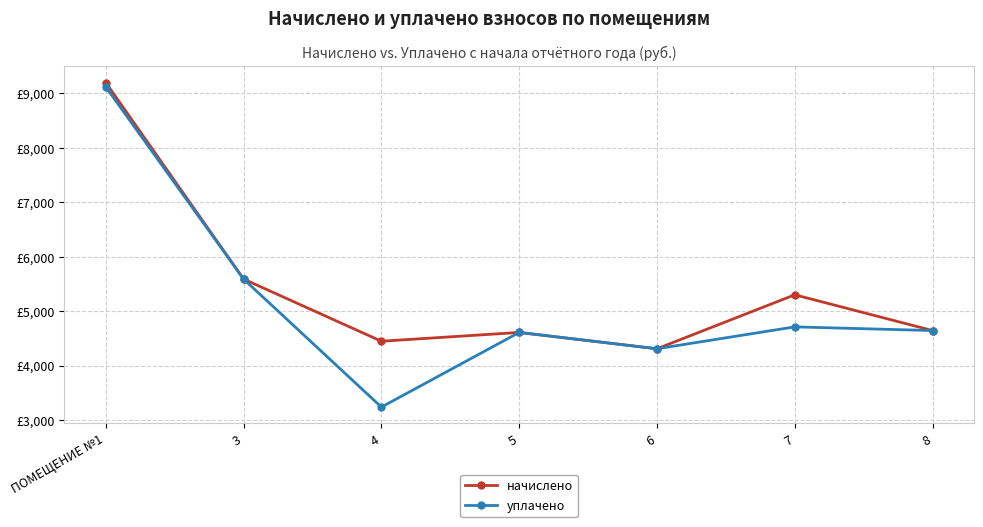

Is it true that уплачено equals 3237.7 at 4?

True